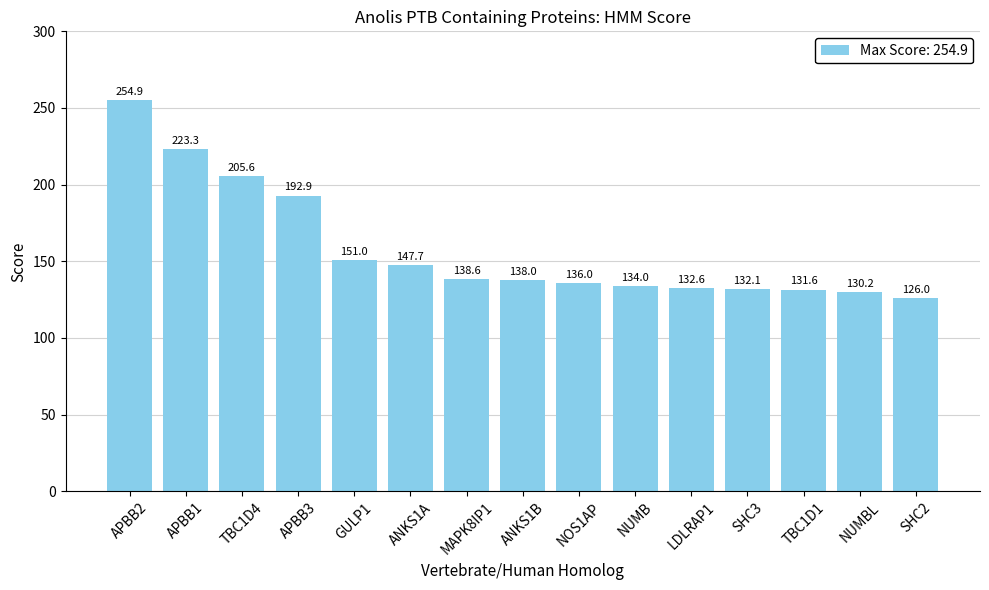

What is the sum of the values at NUMB and APBB3?

326.9